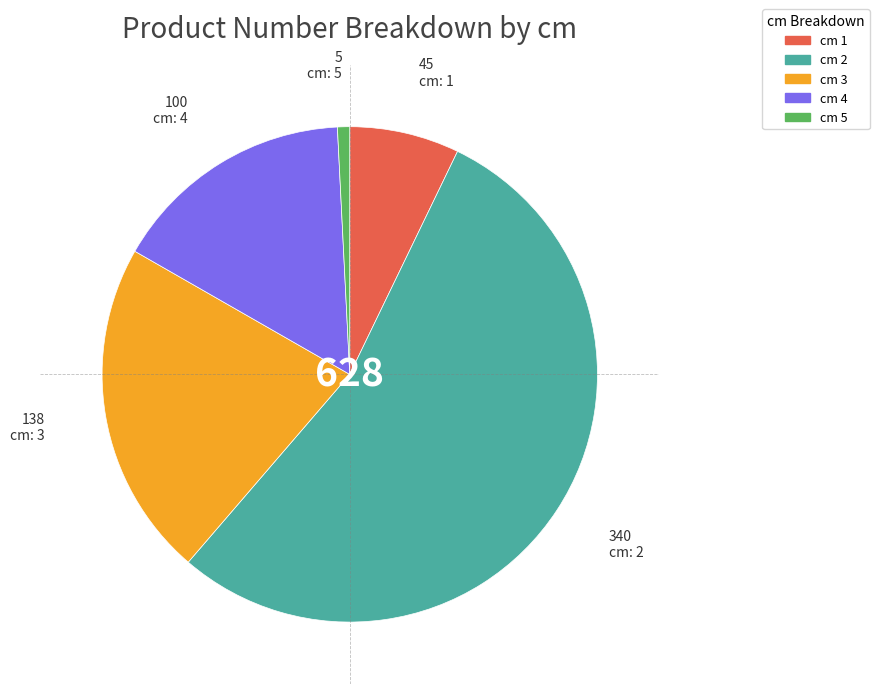

Does any single category account for the majority?

Yes